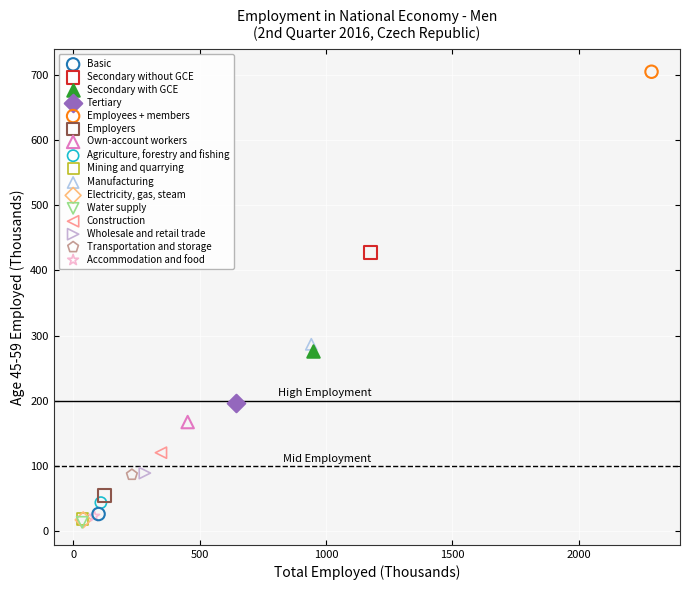

What are all the series names shown in the legend?

Basic, Secondary without GCE, Secondary with GCE, Tertiary, Employees + members, Employers, Own-account workers, Agriculture, forestry and fishing, Mining and quarrying, Manufacturing, Electricity, gas, steam, Water supply, Construction, Wholesale and retail trade, Transportation and storage, Accommodation and food